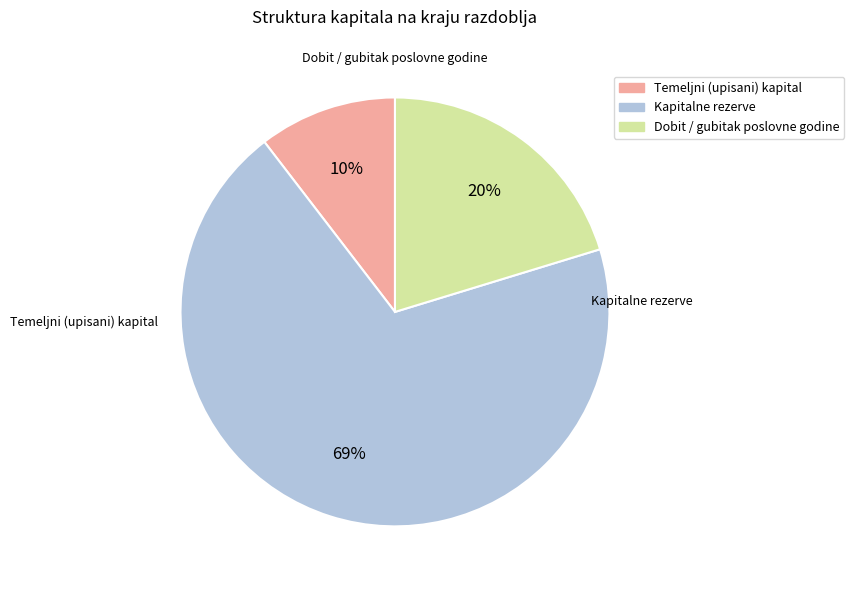

True or false: Temeljni (upisani) kapital accounts for 1% of the total.

False